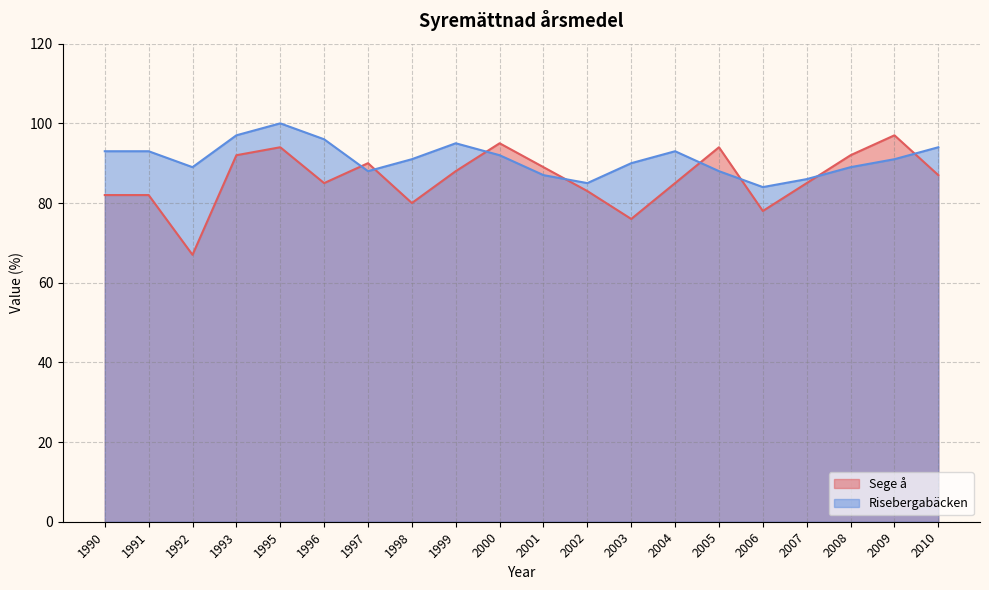

List the labels in order of Sege å value, smallest first.

1992, 2003, 2006, 1998, 1990, 1991, 2002, 1996, 2004, 2007, 2010, 1999, 2001, 1997, 1993, 2008, 1995, 2005, 2000, 2009